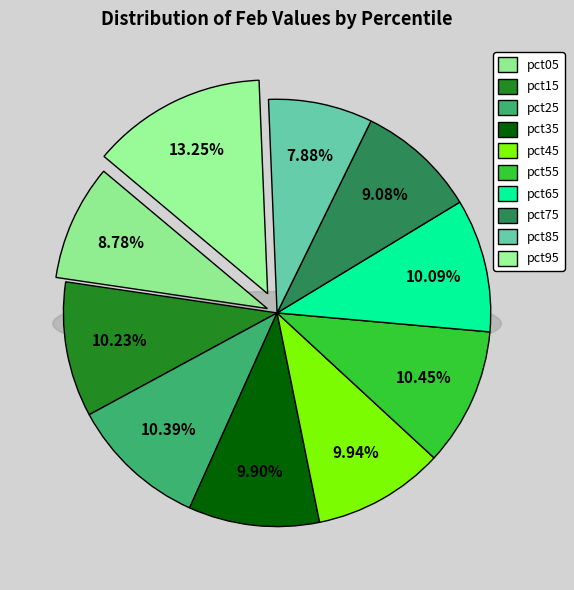

To the nearest percent, what is the average slice percentage?

10%